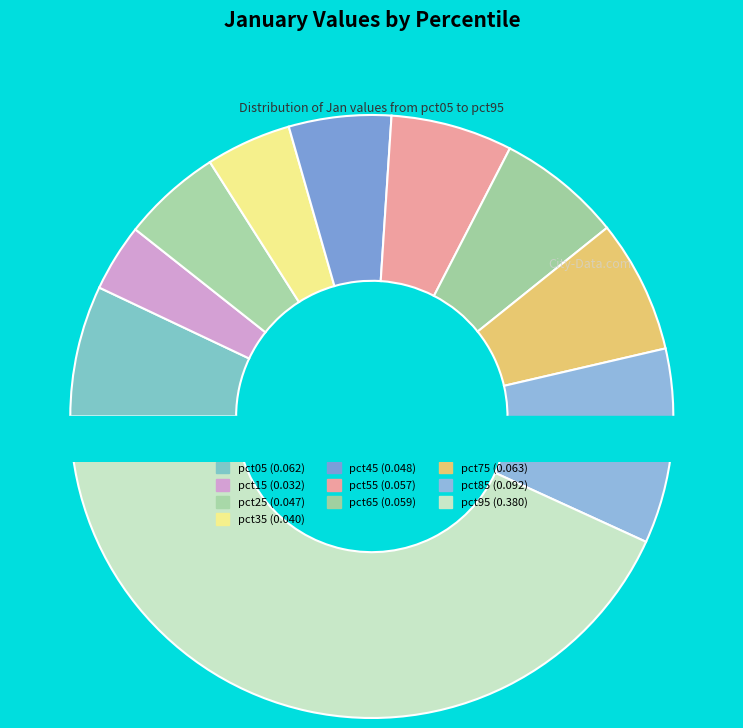

Rank the categories by value from lowest to highest.

pct15, pct35, pct25, pct45, pct55, pct65, pct05, pct75, pct85, pct95